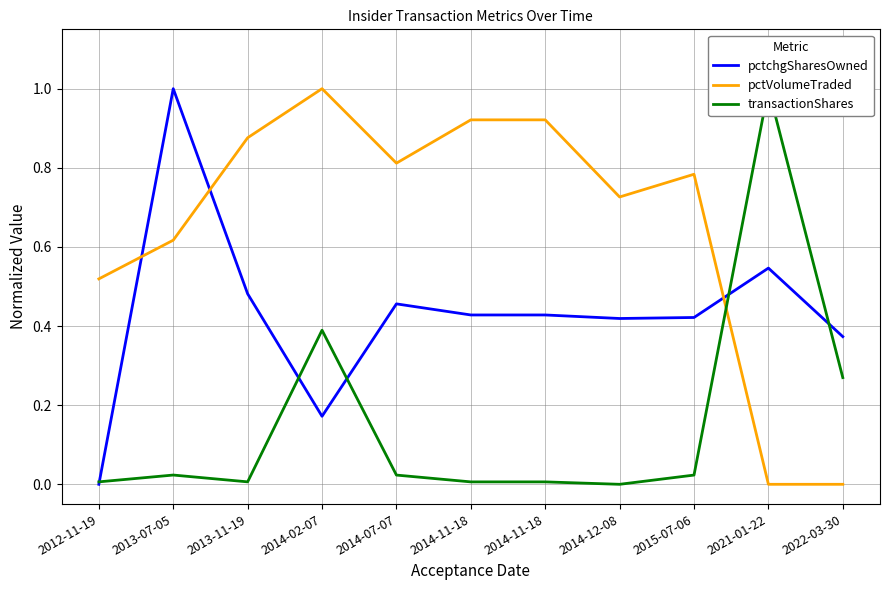

Which series has the largest range (max minus min)?

pctchgSharesOwned